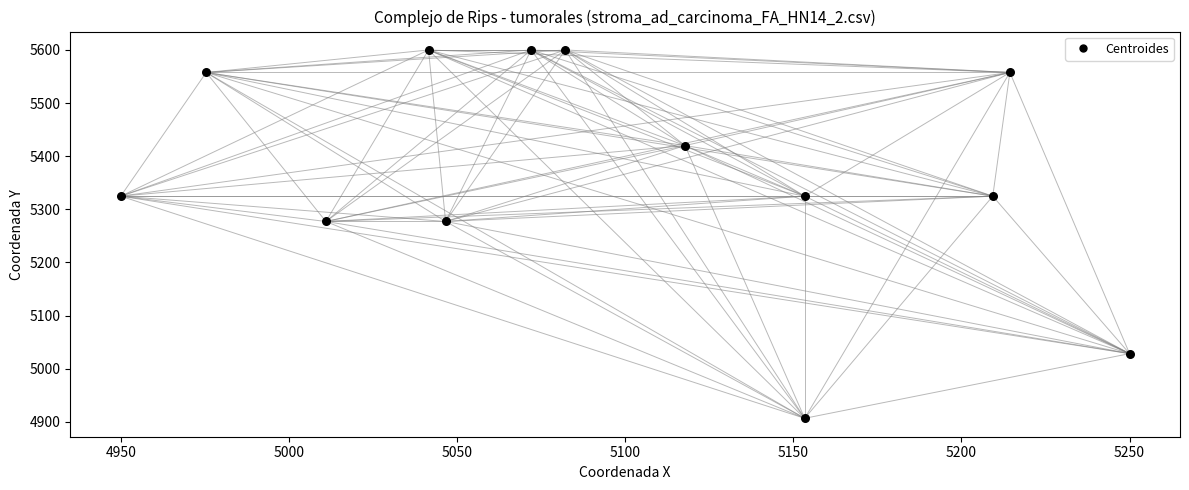

What is the range of X values (max minus min)?

300.0